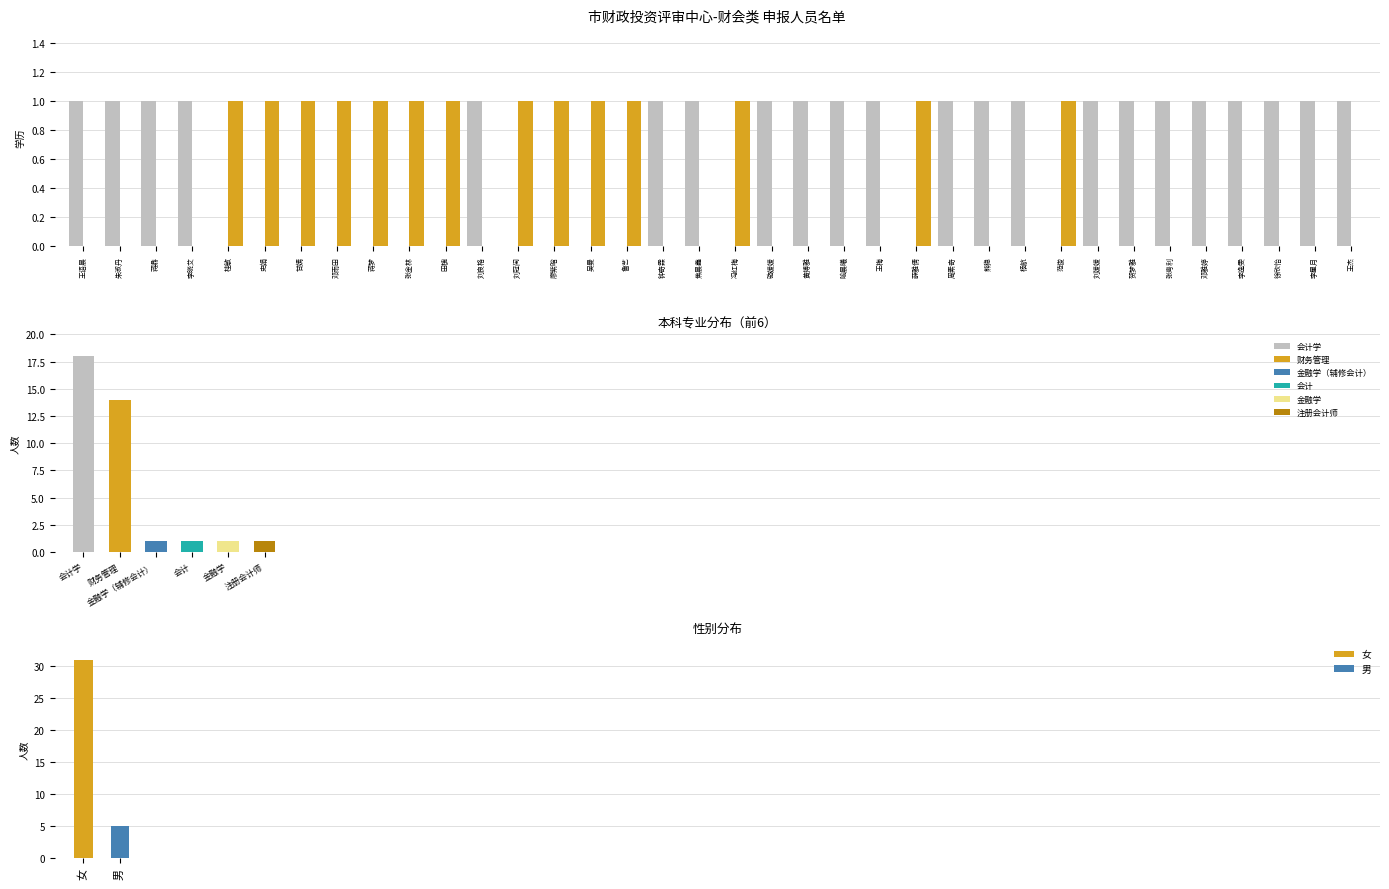

What is the lowest value of the 女 series?

31